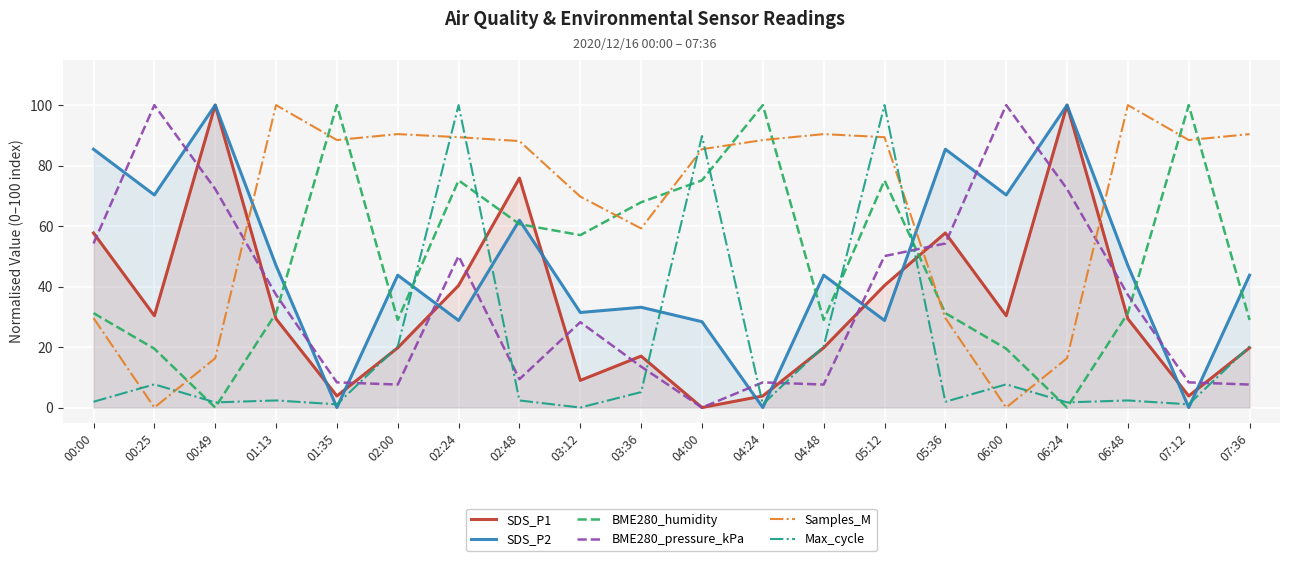

How many positive values does the Samples_M series have?

18